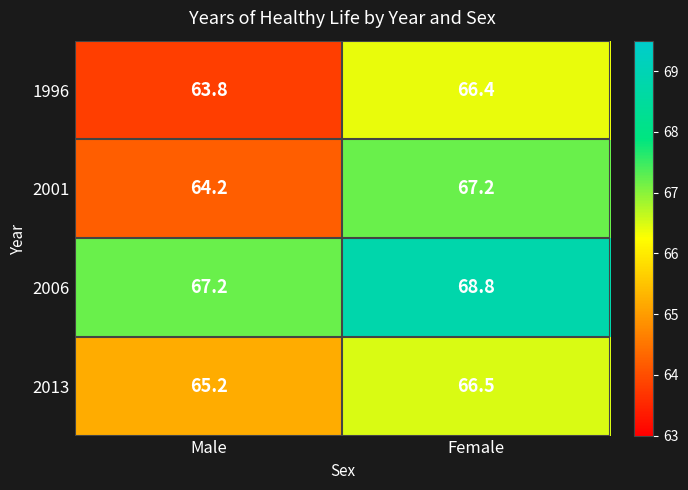

How many distinct data groups are displayed?

4